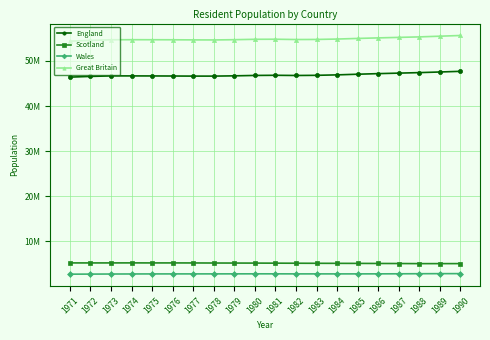

True or false: Great Britain and Wales cross at least once.

False